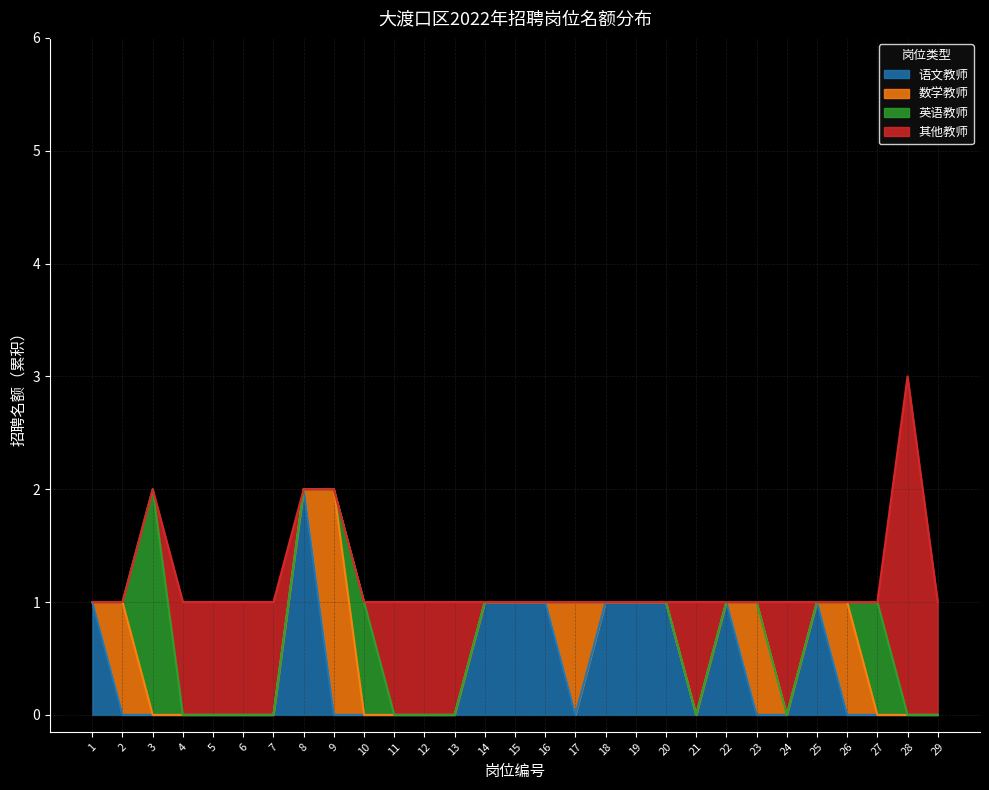

Where is the first local maximum for 语文教师?

8